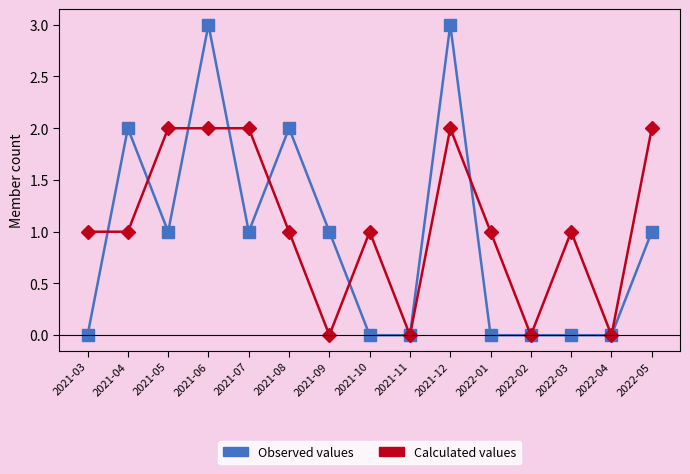

True or false: Calculated values has more than 2 points higher than both neighbors.

True